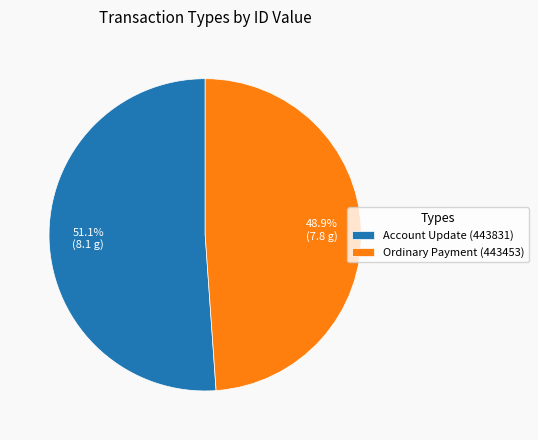

To the nearest percent, what is the combined percentage of Account Update (443831) and Ordinary Payment (443453)?

100%